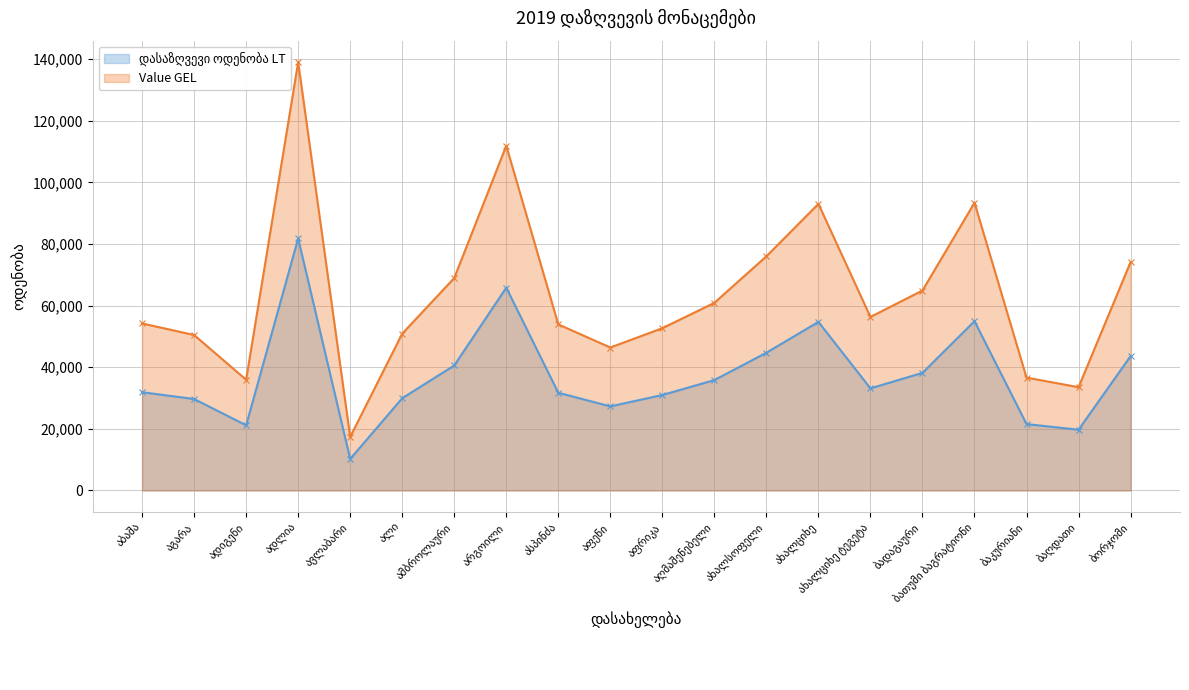

What is the sum of the დასაზღვევი ოდენობა LT values at ამბროლაური and აგარა?

70246.6